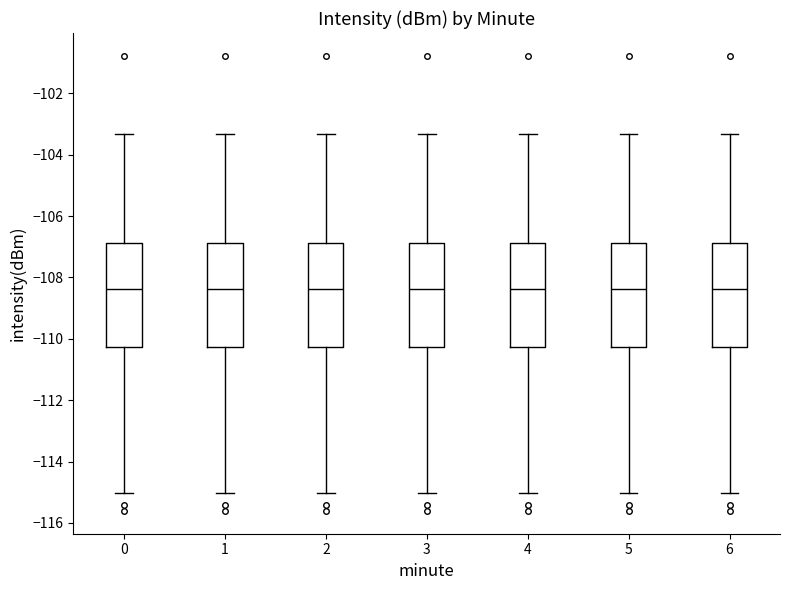

Where is the lower edge of the box at x = 2 on the y-axis? The values are not printed on the chart, so give them approximately, as read against the axis.

-110.2